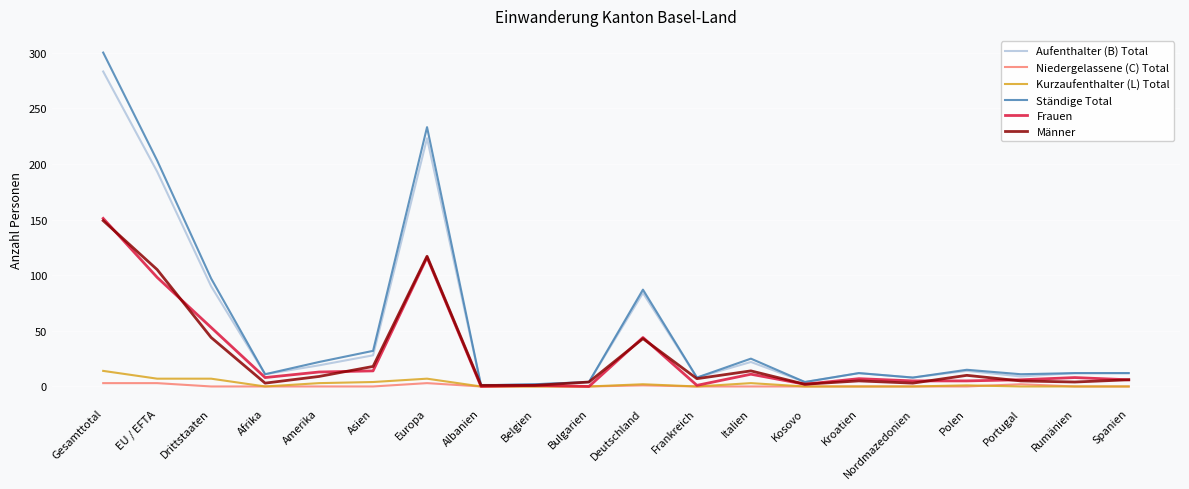

What position from the left is Kosovo?

14